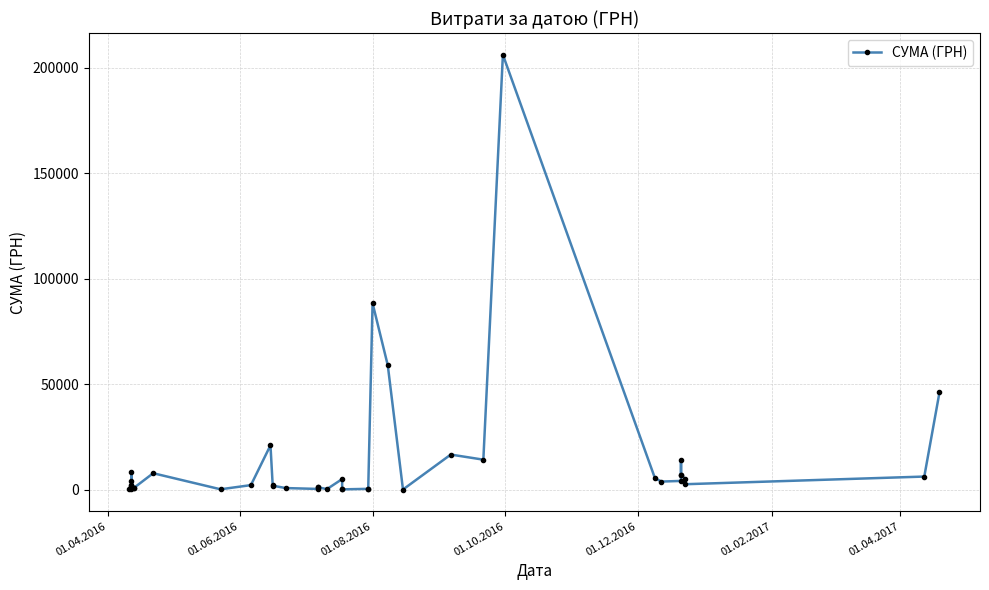

True or false: the data shows 6232.3 at 32.

False